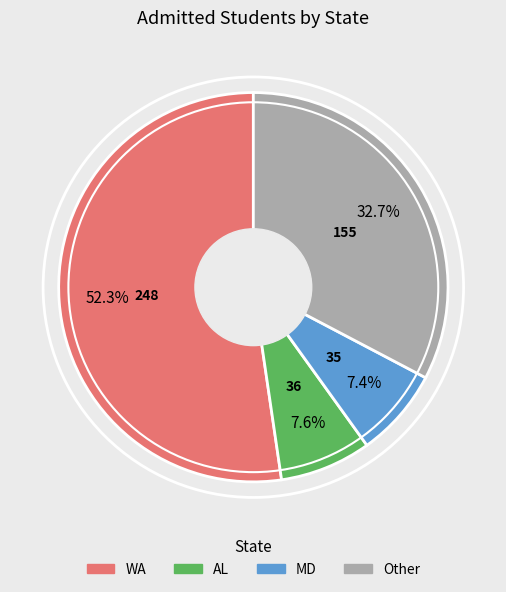

Approximately how many times larger is the value at Other compared to MD?

4.4